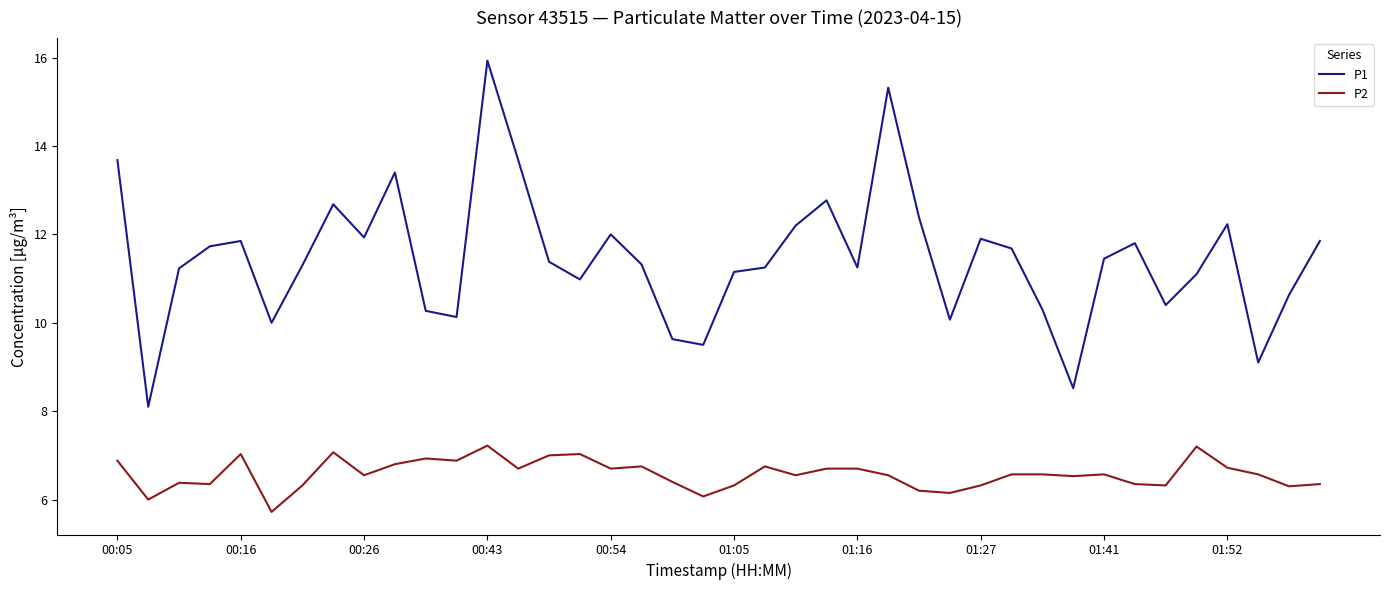

True or false: P1 and P2 intersect in this chart.

False